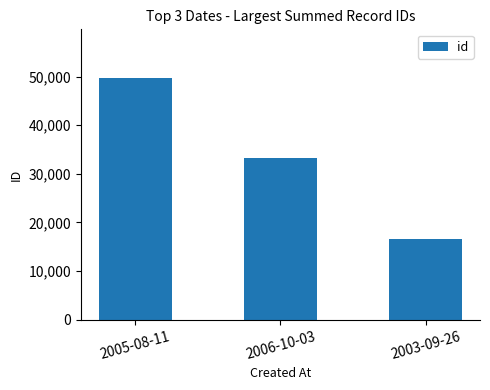

How many bars are there in total?

3